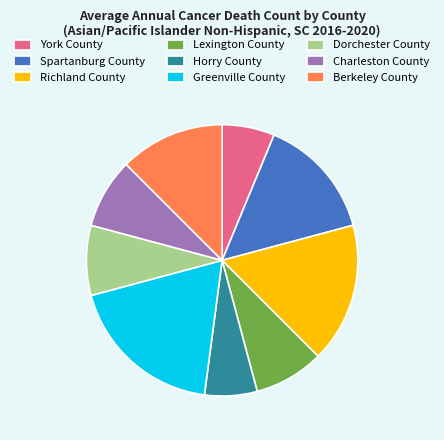

Does Lexington County represent more than half of the total?

No